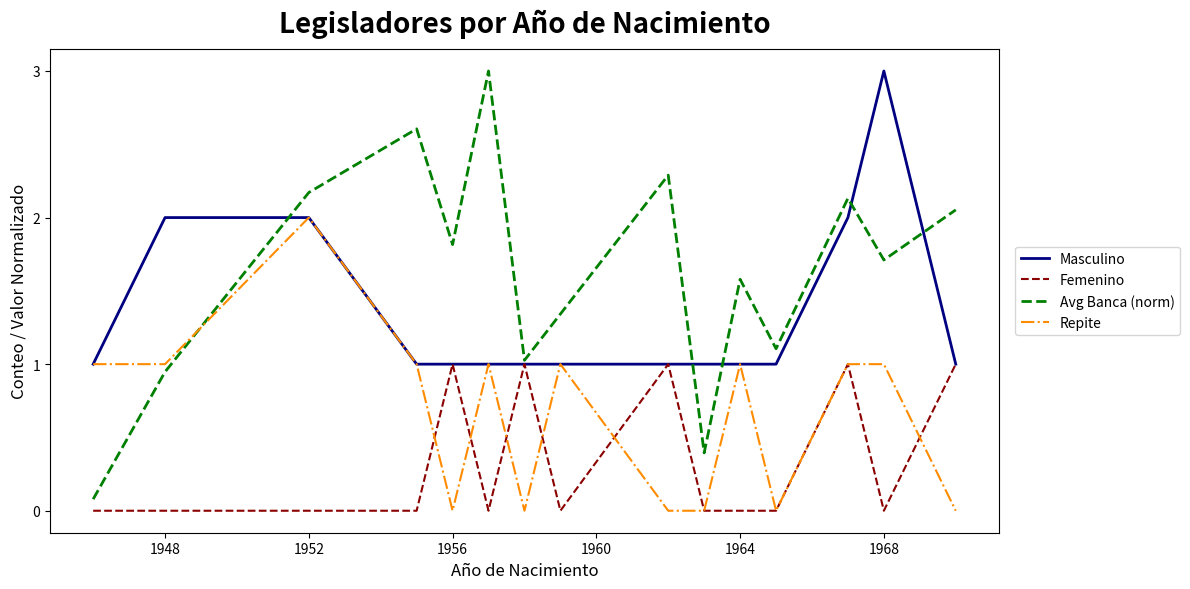

What is the sum of all Femenino values?

5.0